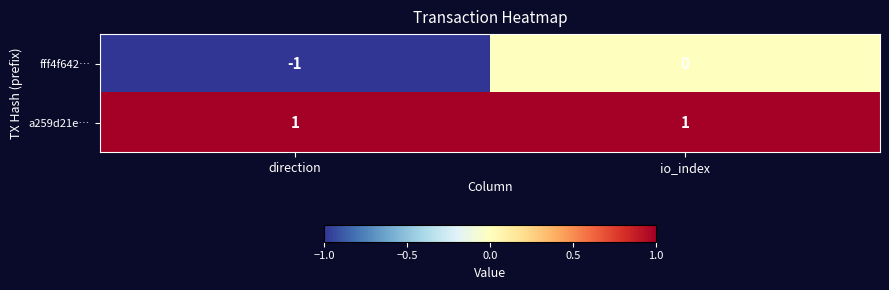

Rank the categories by fff4f642… value from highest to lowest.

io_index, direction